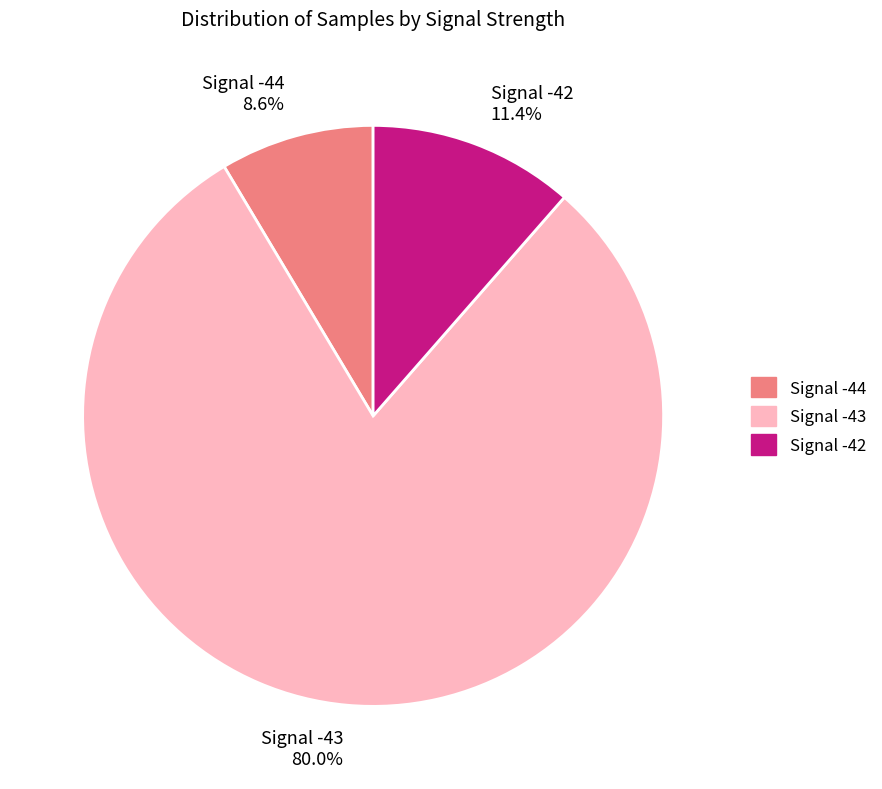

To the nearest percent, what percentage of the pie is Signal -43?

80%